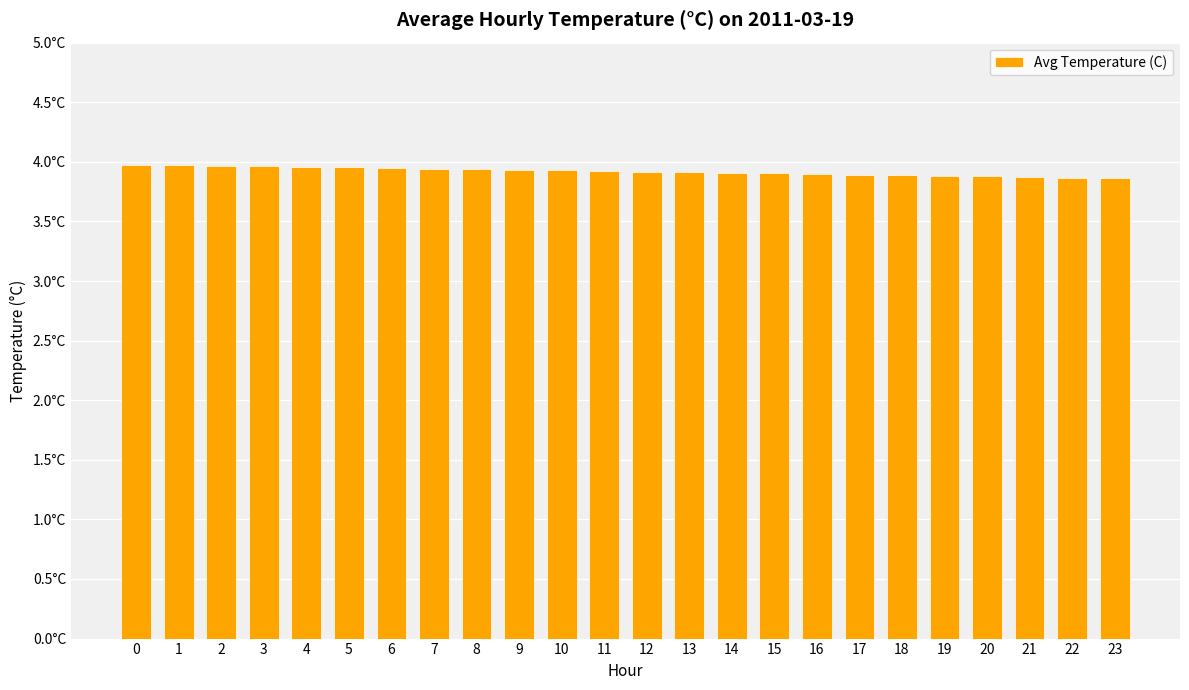

Is it true that the value at 12 is 5.7?

False